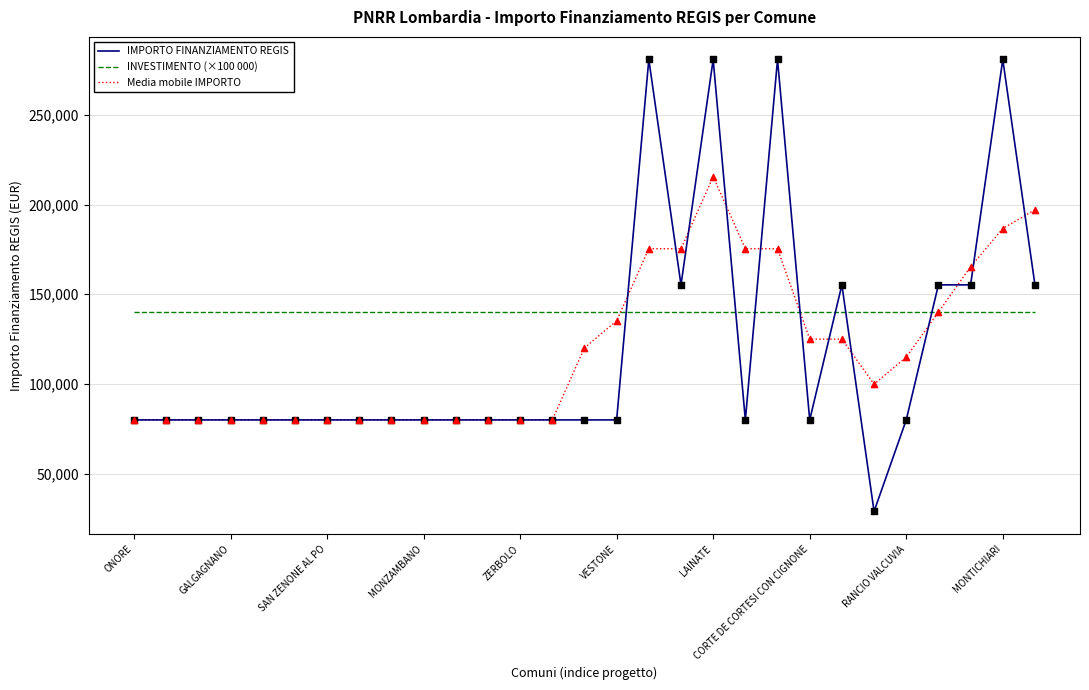

Which series has the largest range (max minus min)?

IMPORTO FINANZIAMENTO REGIS